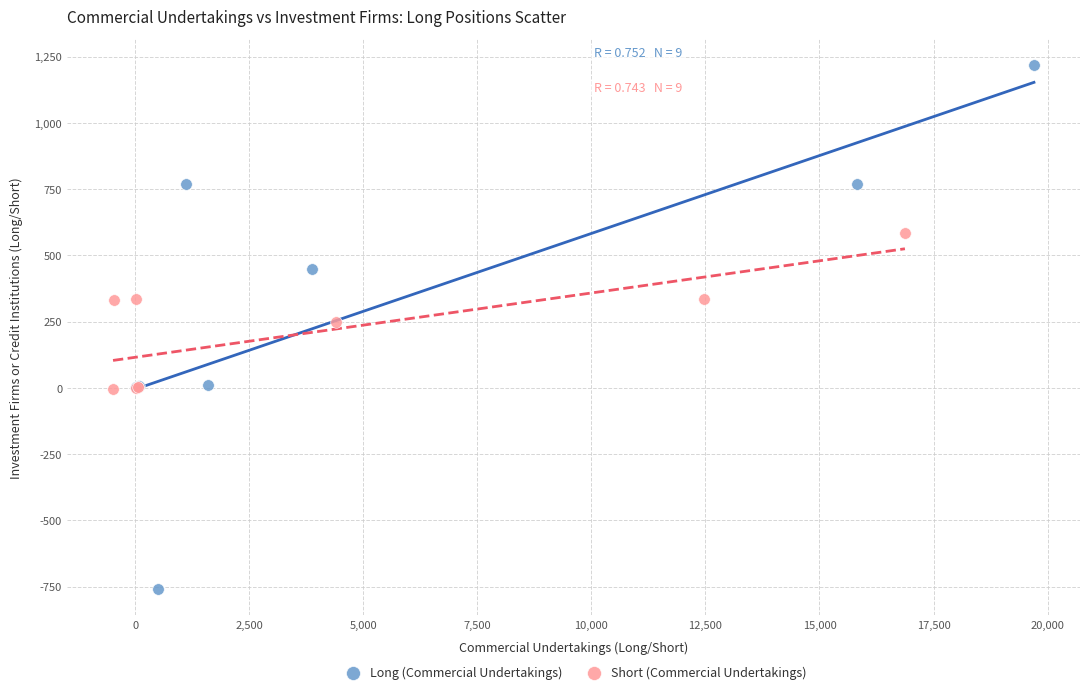

Which series contains the lowest Y value?

Long (Commercial Undertakings)